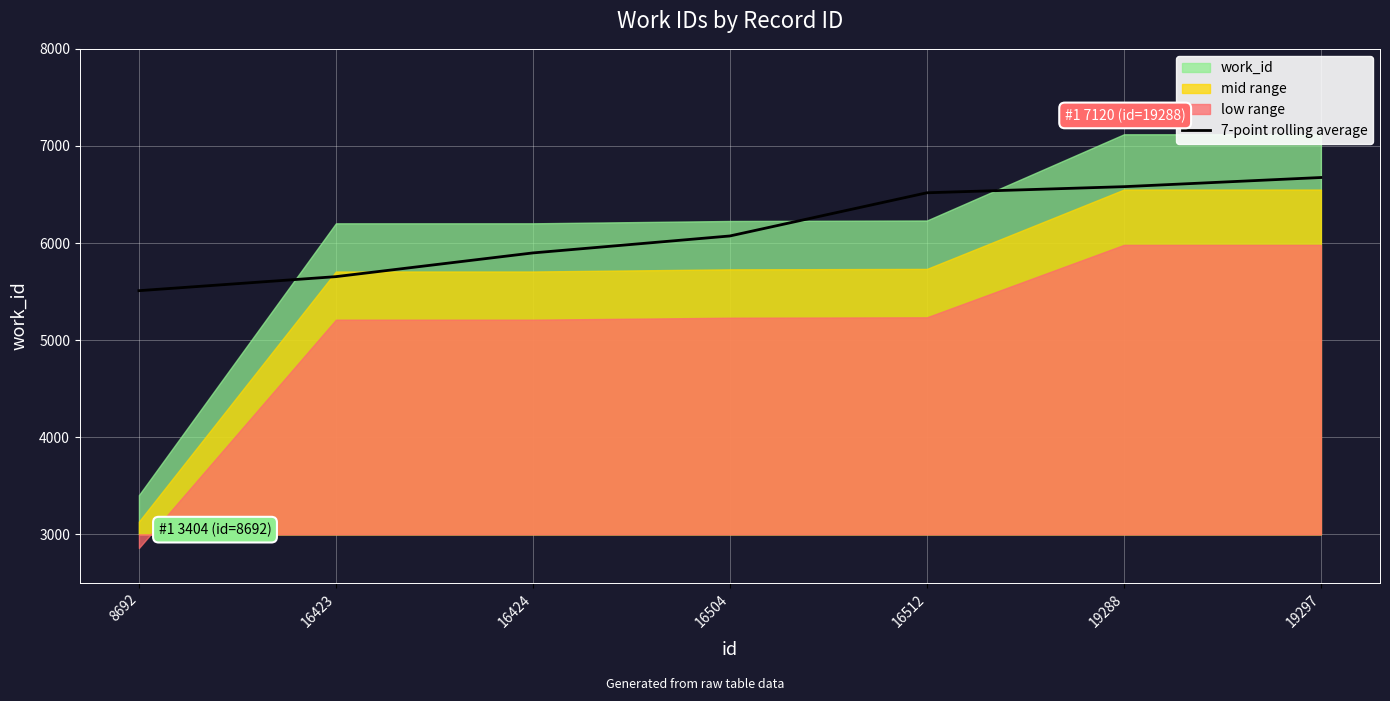

How many data points are less than 6072?

3